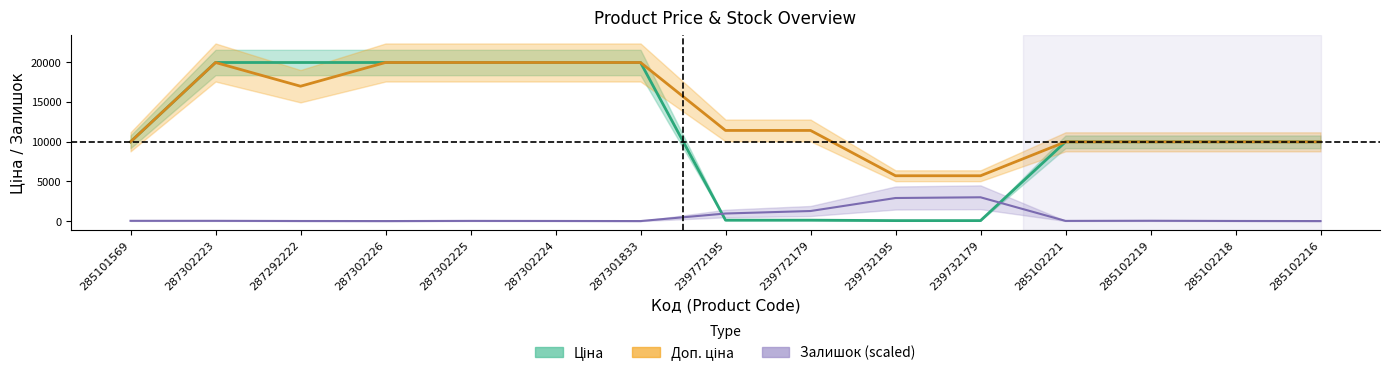

What position from the right is 287302224?

10